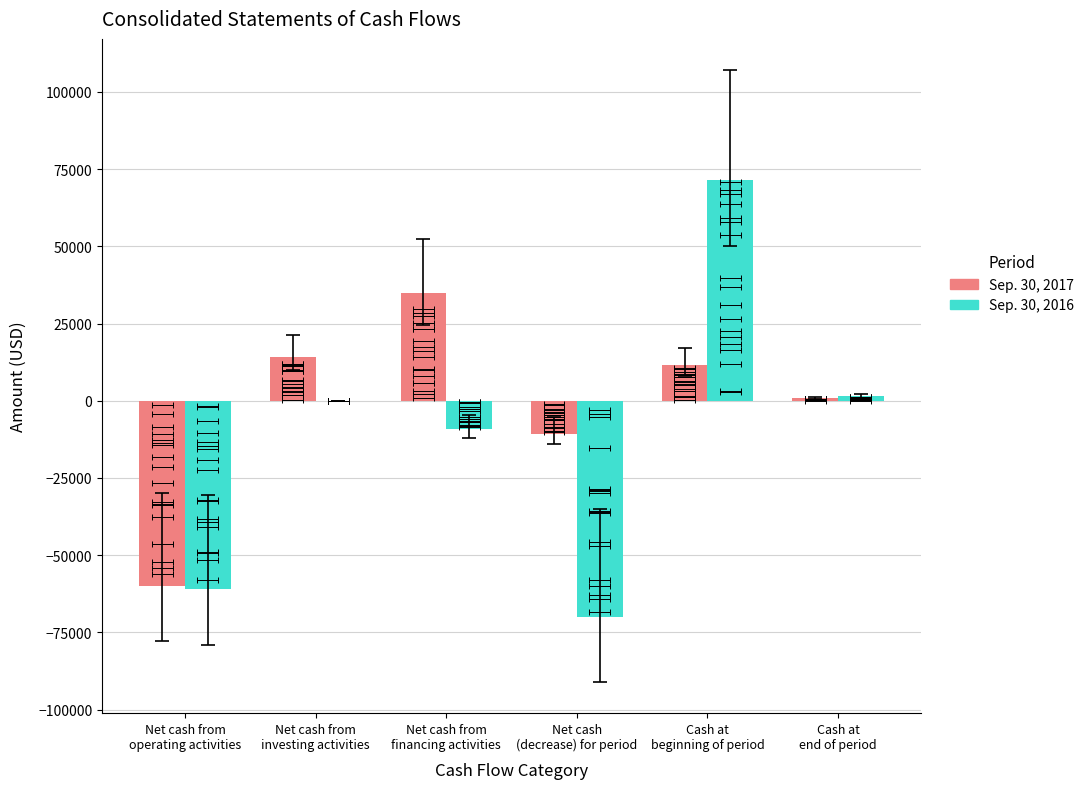

Does the chart contain any negative values?

Yes